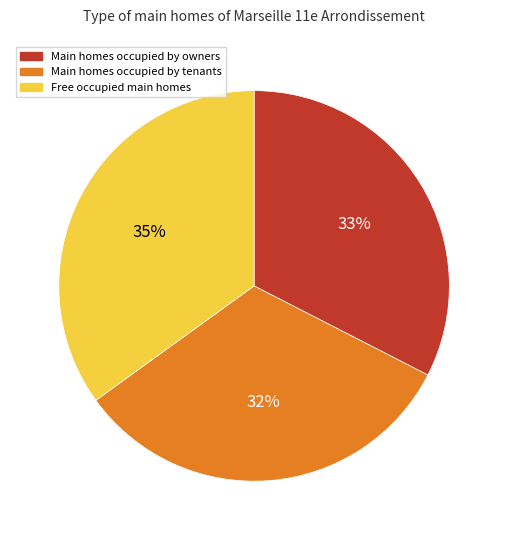

To the nearest percent, what percentage of the pie is Main homes occupied by owners?

33%